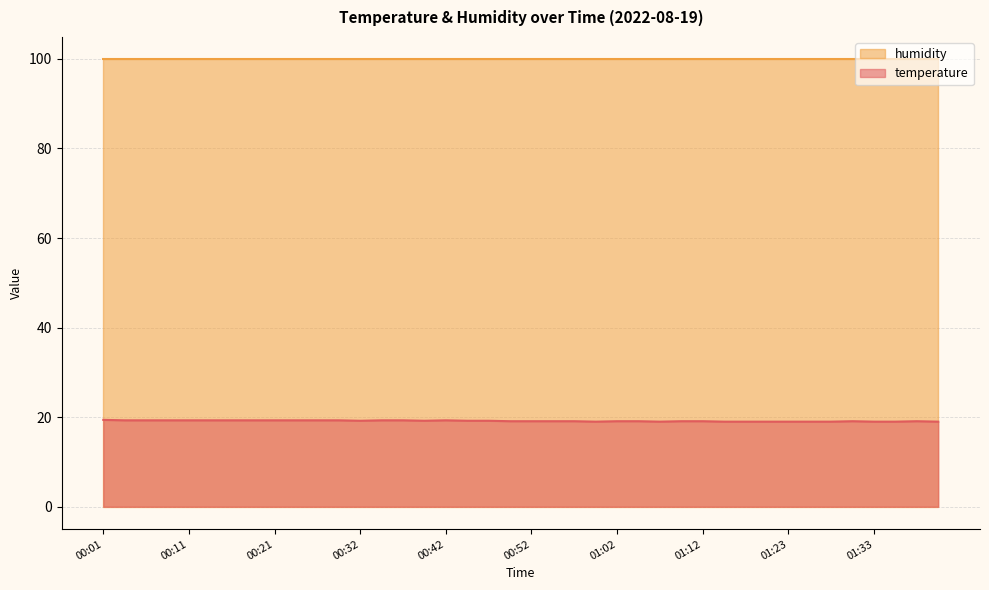

Count the number of categories in the chart.

40